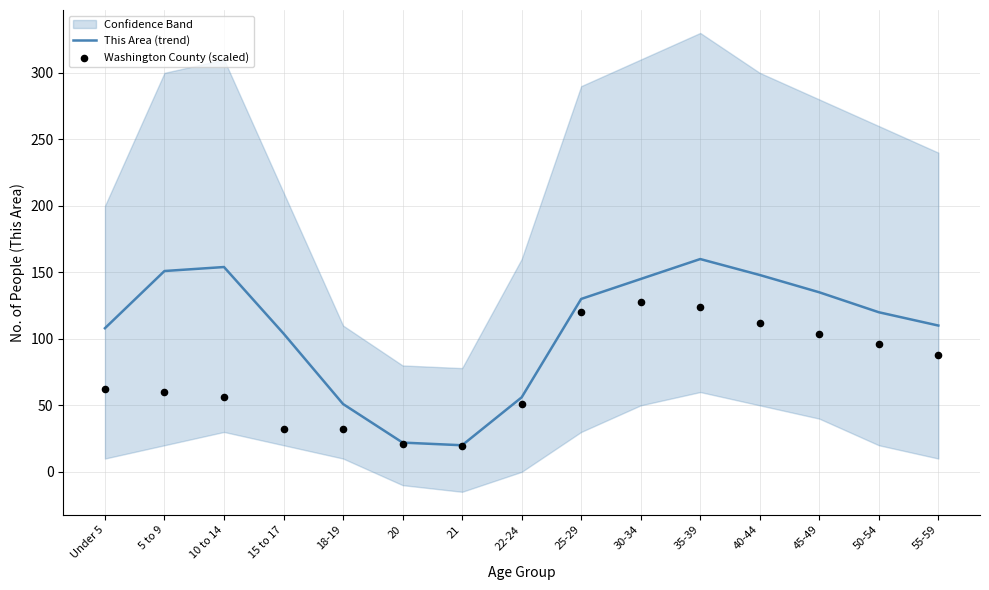

What is the total value across all series at 40-44?

260.0